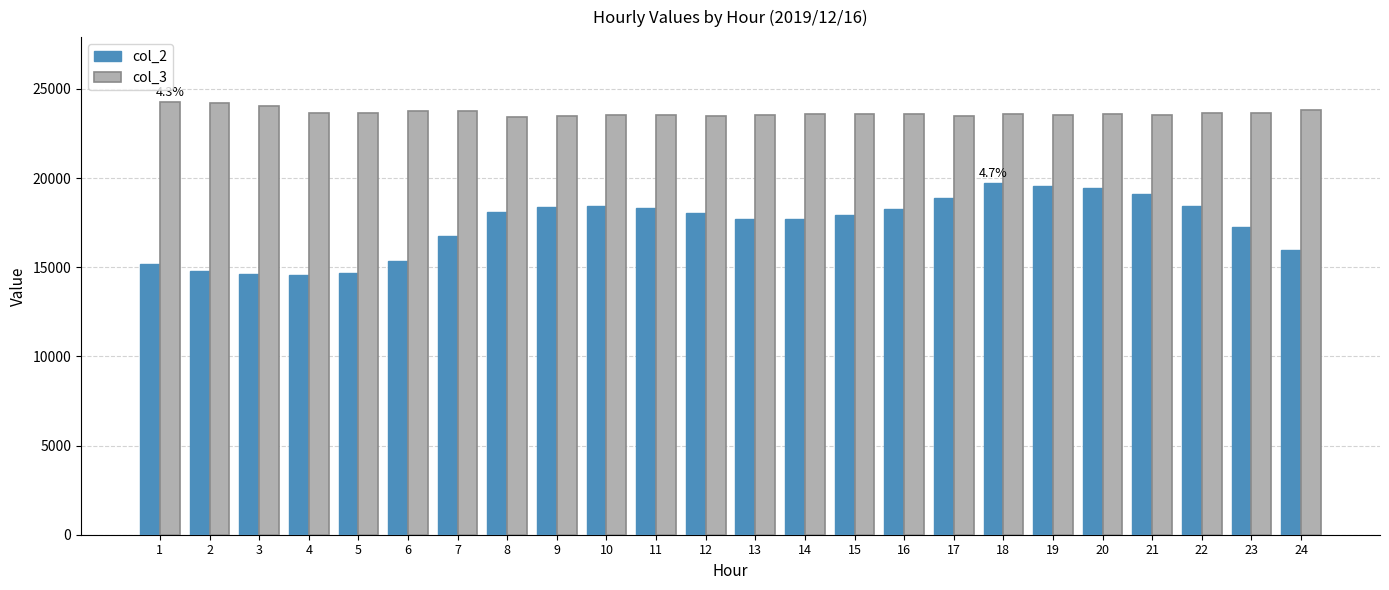

At 3, list the series in order from smallest to largest.

col_2, col_3